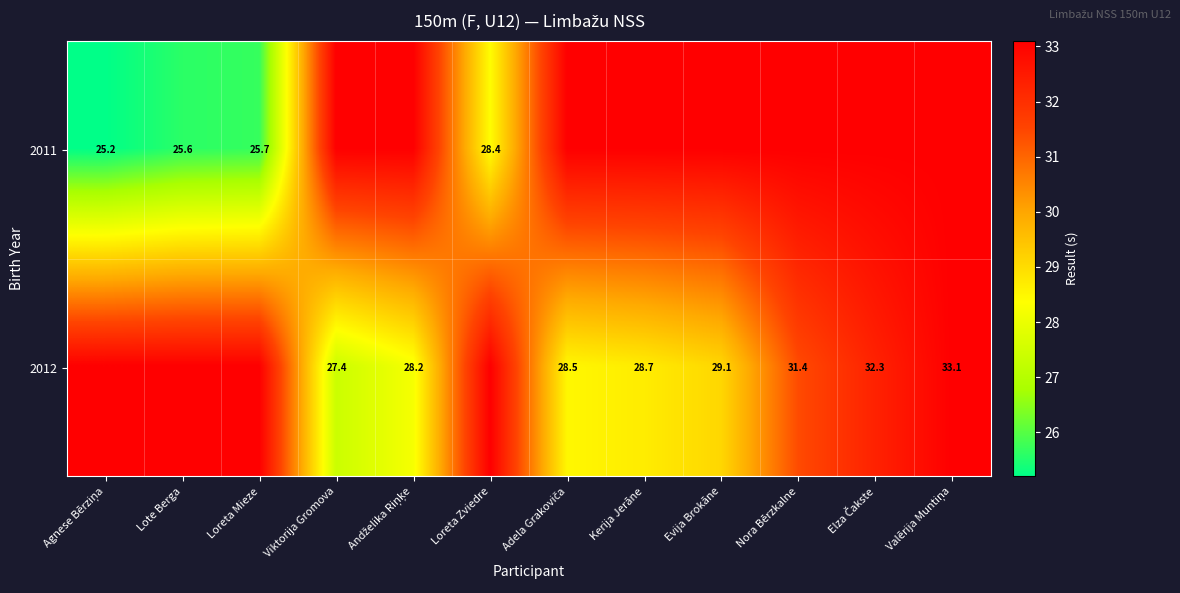

The value of 2011 at Lote Berga is 25.6. True or false?

True